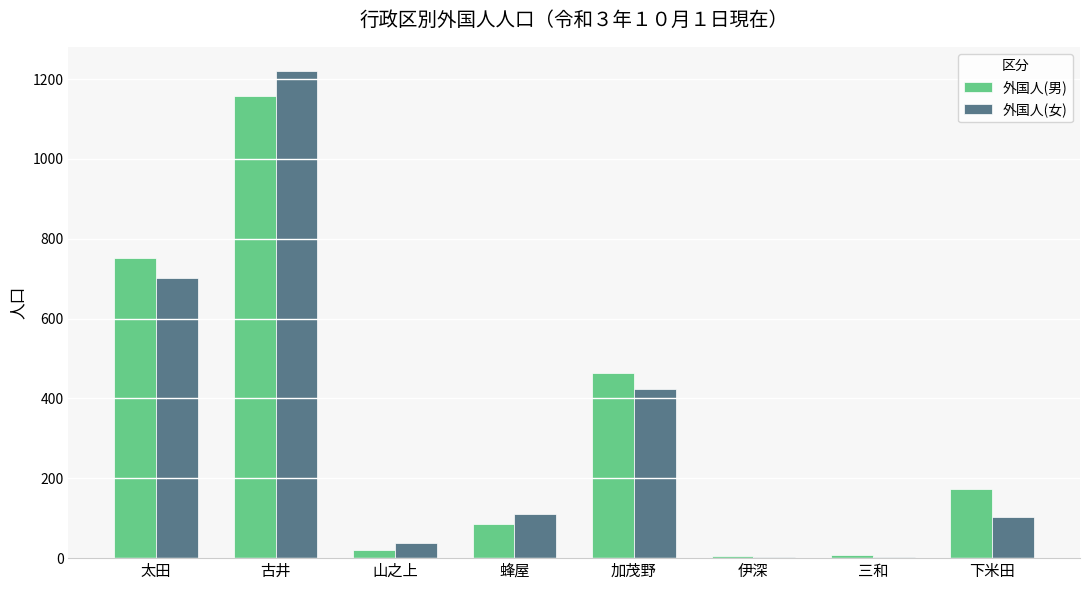

Where is 外国人(男) nearest to the value 582?

加茂野